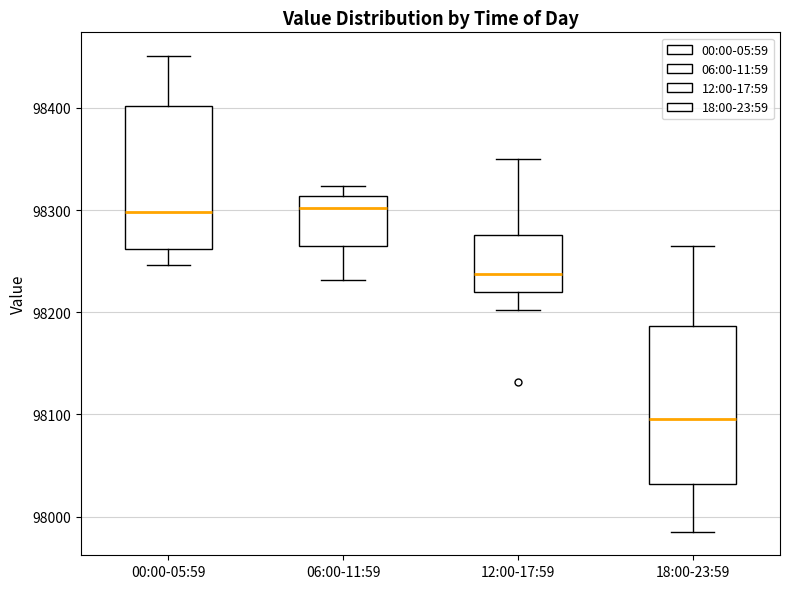

Reading left to right, transcribe this box plot: for each box, give where its median line is, the range the box spans, and where its two whiskers end, as read against the y-axis. The values are not printed on the chart, so give them approximately, as read against the axis.

00:00-05:59: median 98300, box 98260 to 98400, whiskers 98250 to 98450
06:00-11:59: median 98300, box 98260 to 98310, whiskers 98230 to 98320
12:00-17:59: median 98240, box 98220 to 98280, whiskers 98200 to 98350
18:00-23:59: median 98100, box 98030 to 98190, whiskers 97990 to 98270